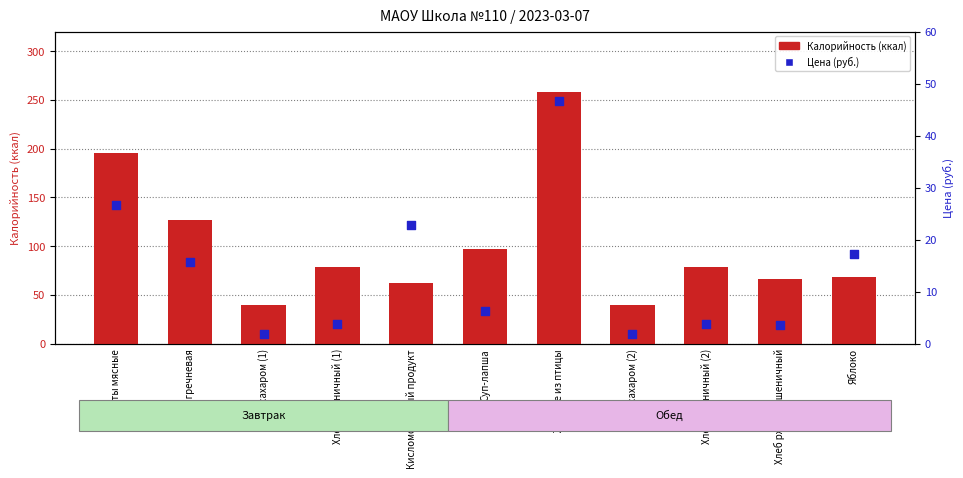

Which series has the largest Y range (max minus min)?

Калорийность